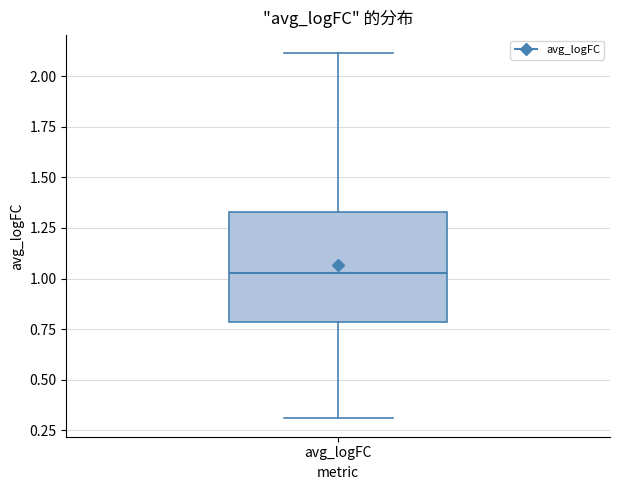

Transcribe this box plot: give where the median line is, the range the box spans, and where the two whiskers end, as read against the y-axis. The values are not printed on the chart, so give them approximately, as read against the axis.

median 1.05, box 0.80 to 1.35, whiskers 0.30 to 2.10